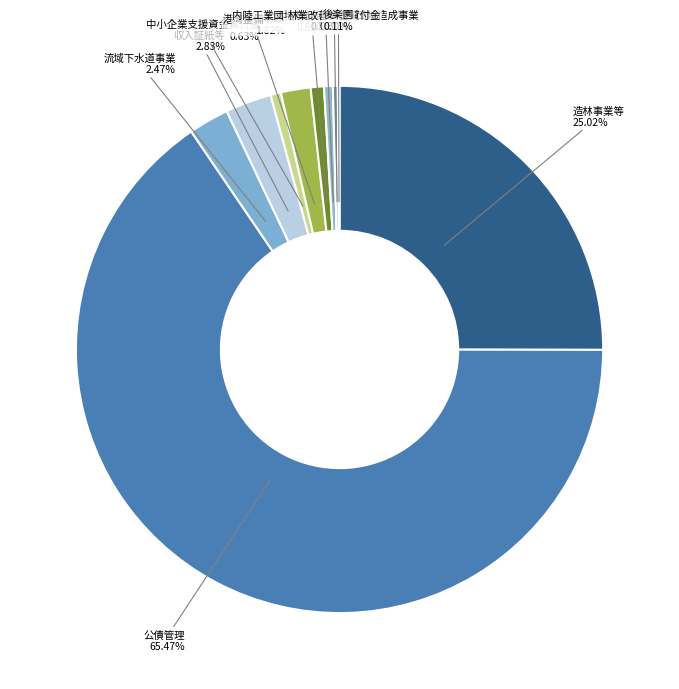

What is the largest slice in the pie chart?

公債管理